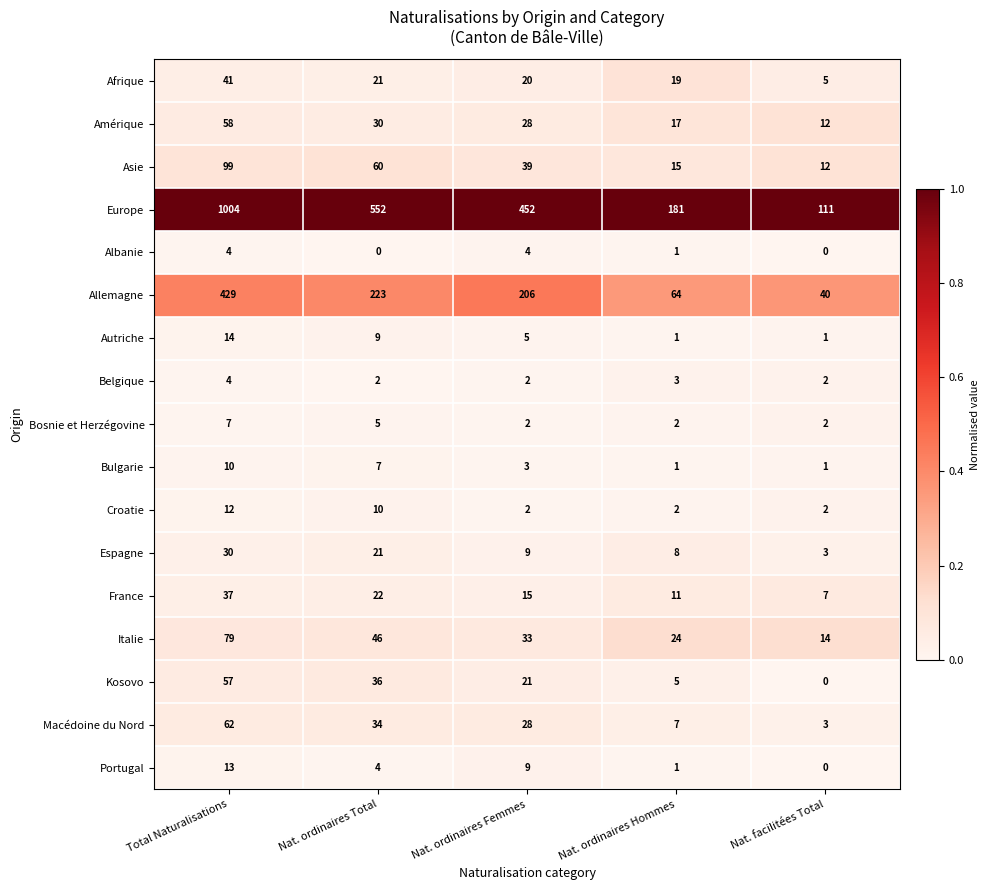

Which series changed the most between Nat. ordinaires Hommes and Nat. facilitées Total?

Europe